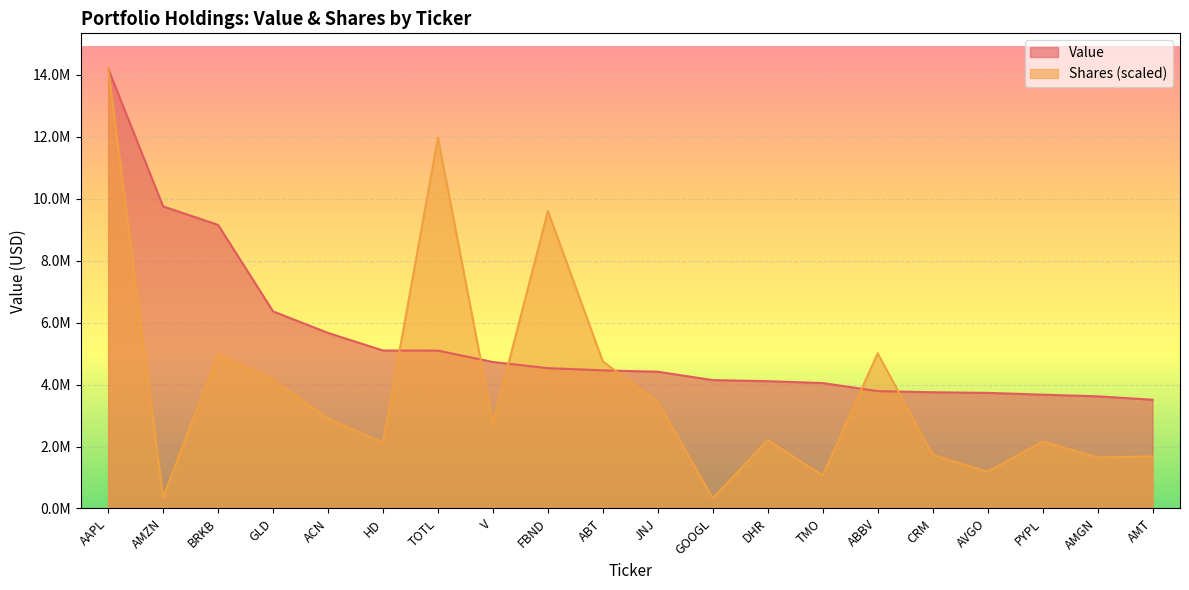

What are all the series names shown in the legend?

Value, Shares (scaled)